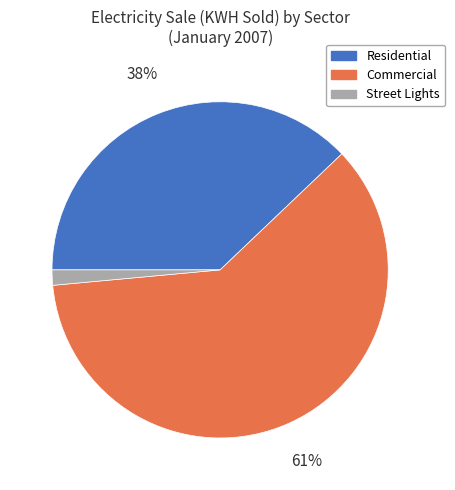

Do Residential and Commercial together represent more than half of the pie?

Yes